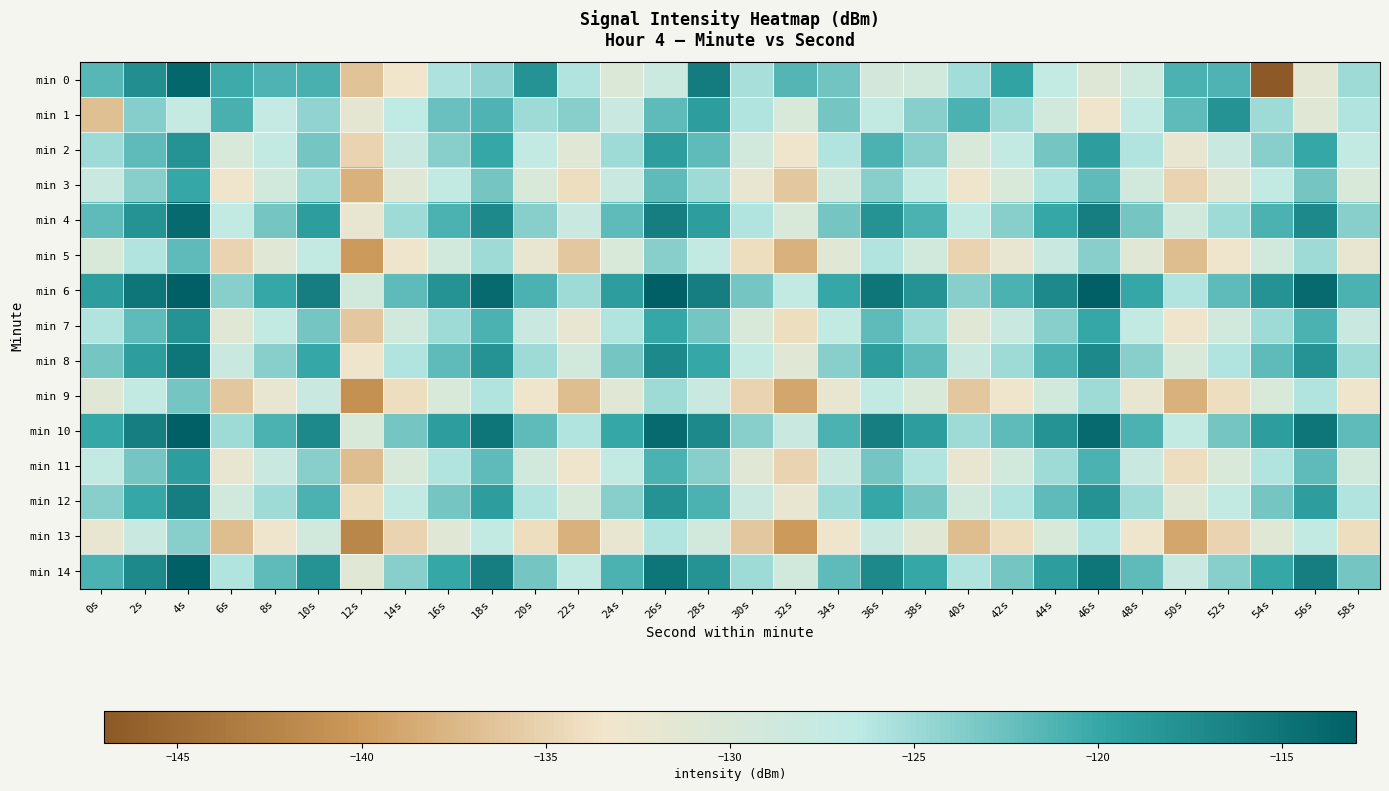

How many categories are shown in the chart?

30